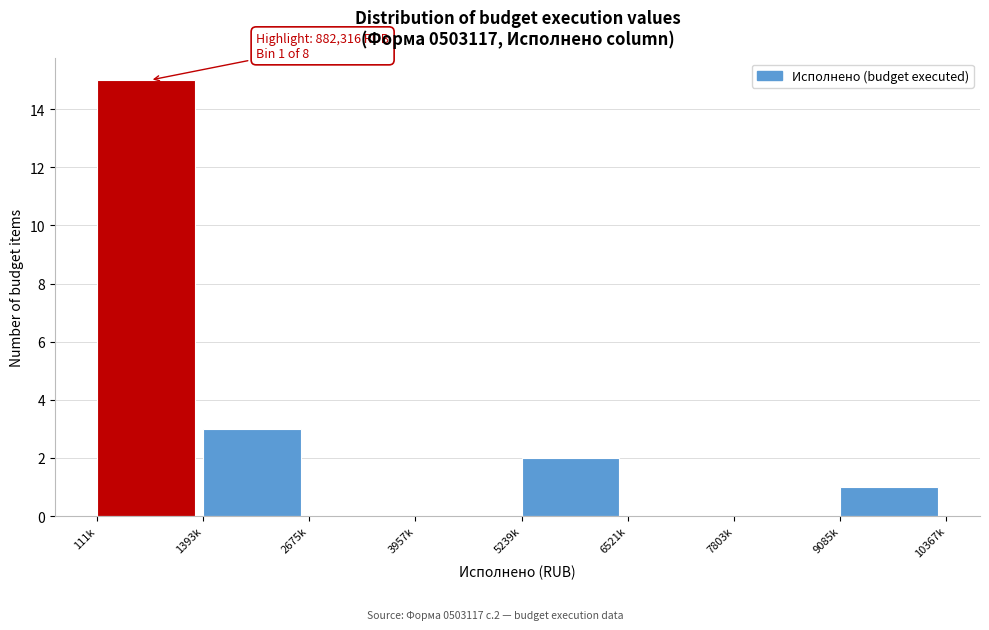

Reading left to right, transcribe all the data shown in this chart.

111k=15	1393k=3	2675k=0	3957k=0	5239k=2	6521k=0	7803k=0	9085k=1